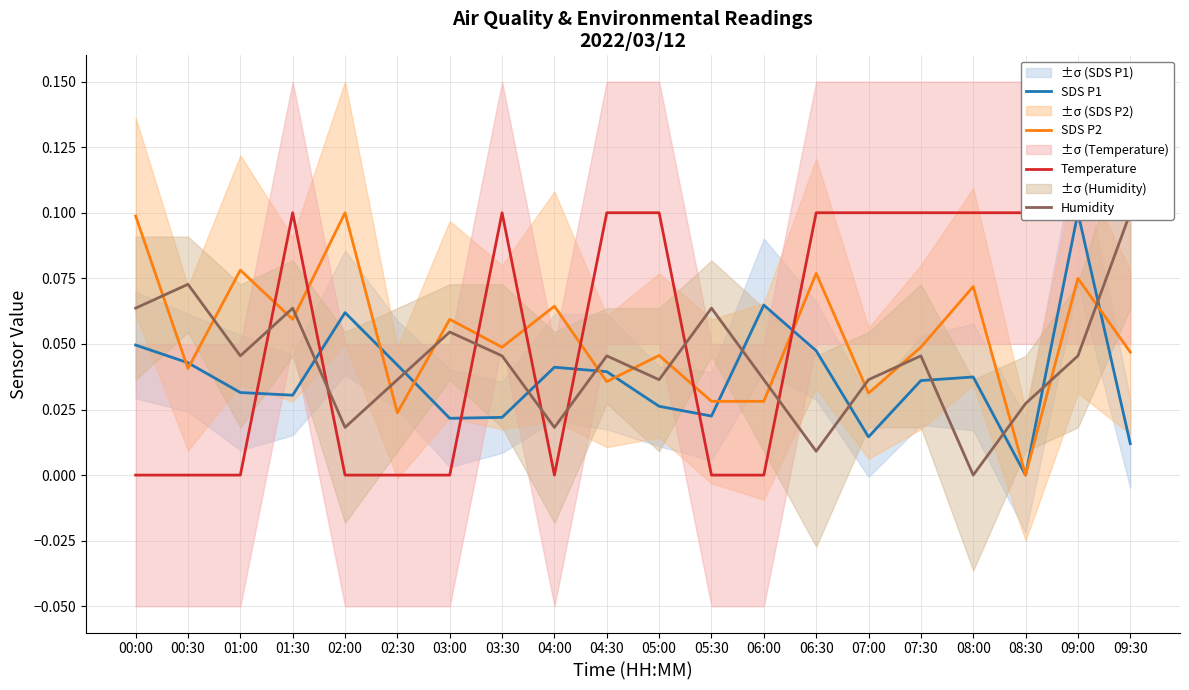

What is the total value across all series at 03:00?

0.1